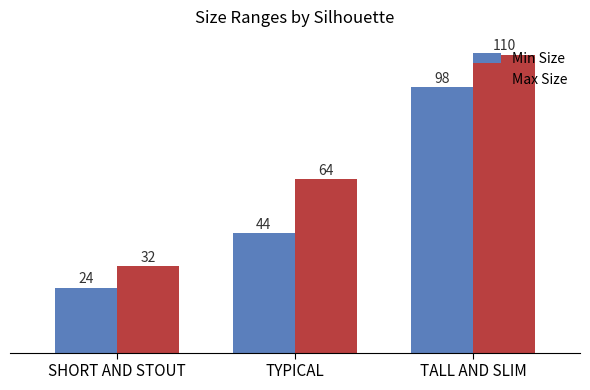

What is the minimum value shown in the chart?

24